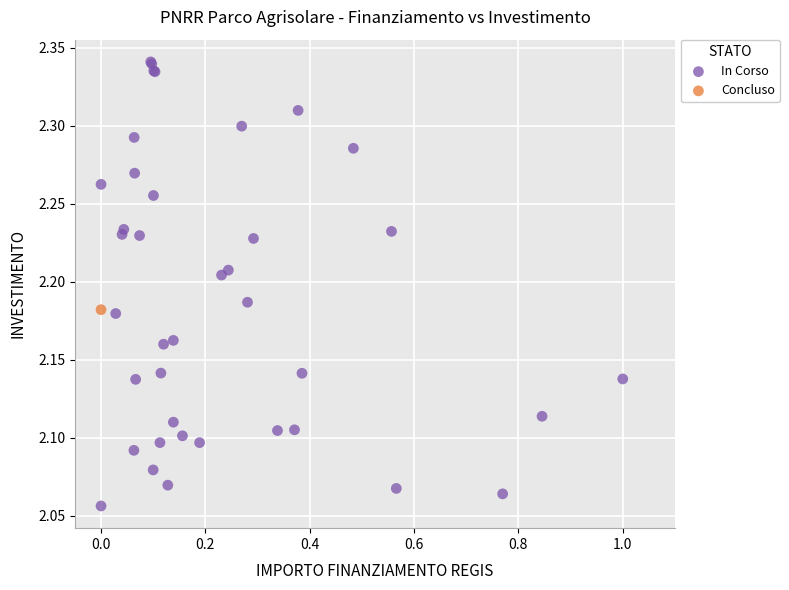

What are all the series names shown in the legend?

In Corso, Concluso